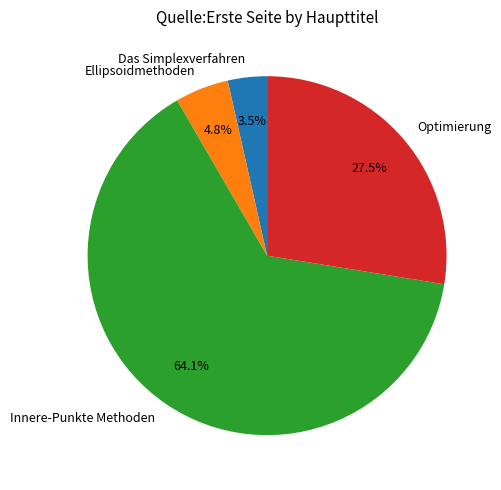

Rank the categories by value from highest to lowest.

Innere-Punkte Methoden, Optimierung, Ellipsoidmethoden, Das Simplexverfahren